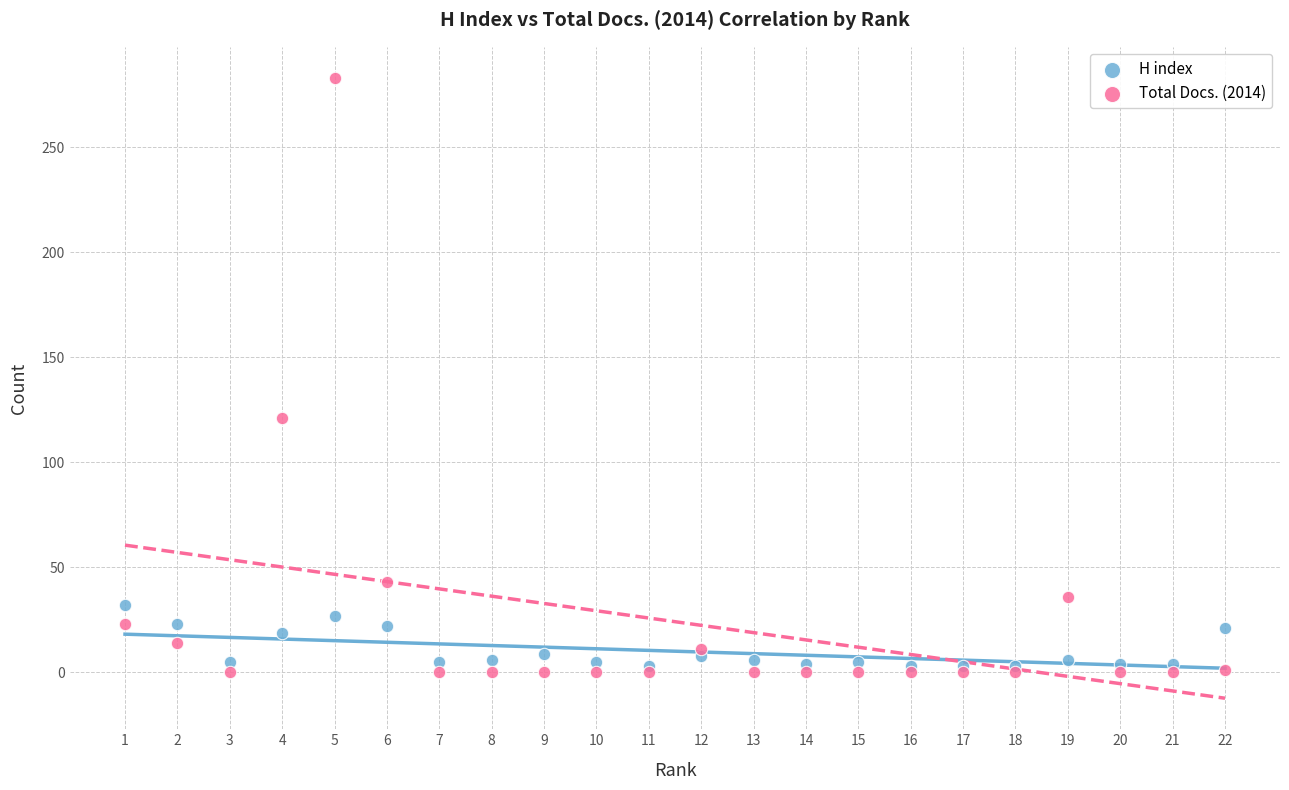

Which series contains the highest Y value?

Total Docs. (2014)